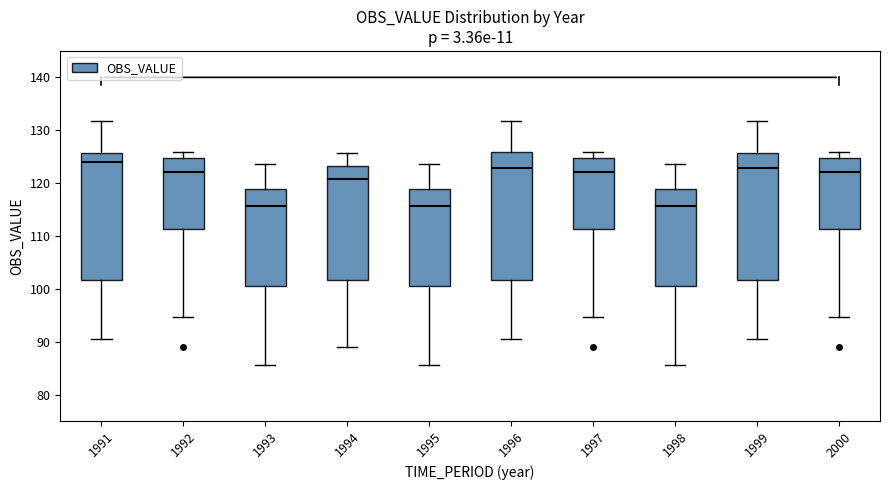

Where does the lower whisker of the box at x = 1994 end on the y-axis? The values are not printed on the chart, so give them approximately, as read against the axis.

89